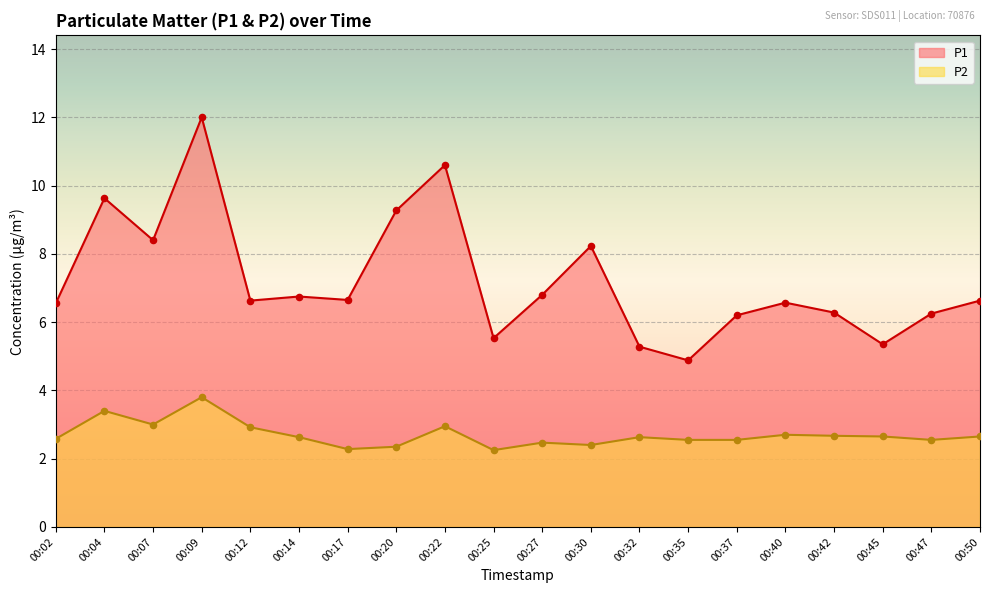

Which series has the largest total across all categories?

P1